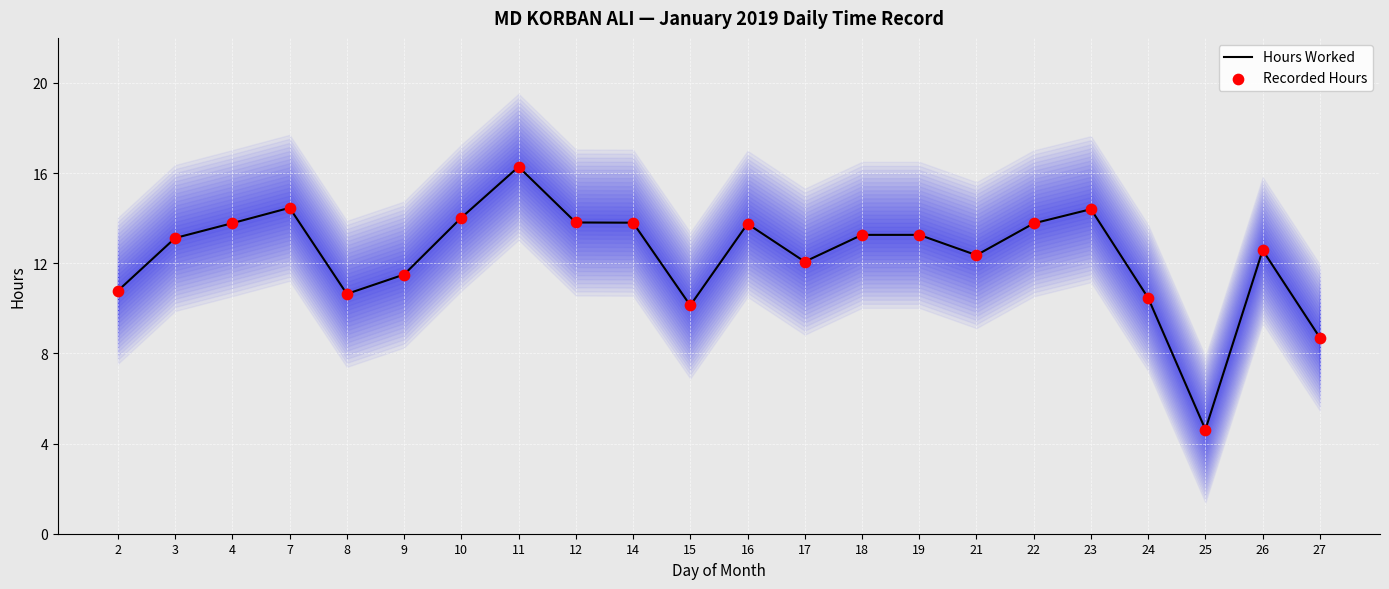

Is the value of Recorded Hours at 10 greater than the value of Hours Worked at 14?

Yes